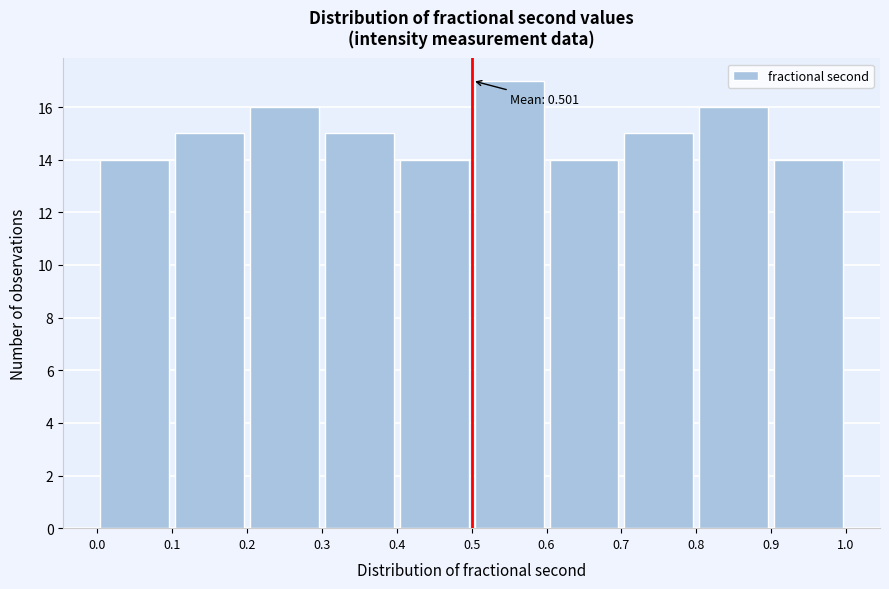

Which range on the x-axis has the tallest bar?

0.5 to 0.6